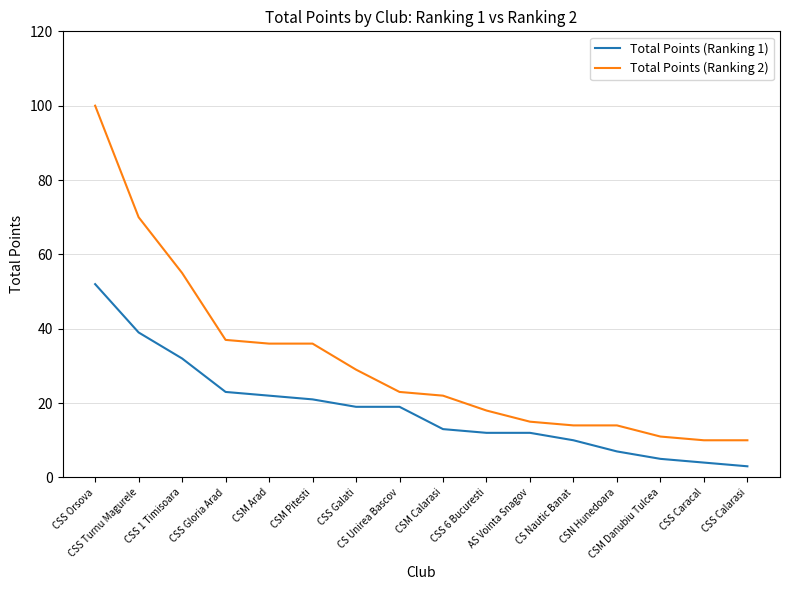

At how many categories does at least one series exceed 76?

1